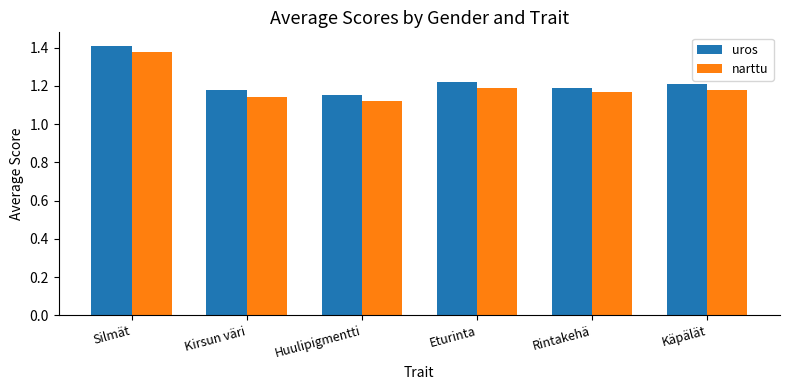

The narttu series shows 1.2 at Rintakehä. True or false?

True